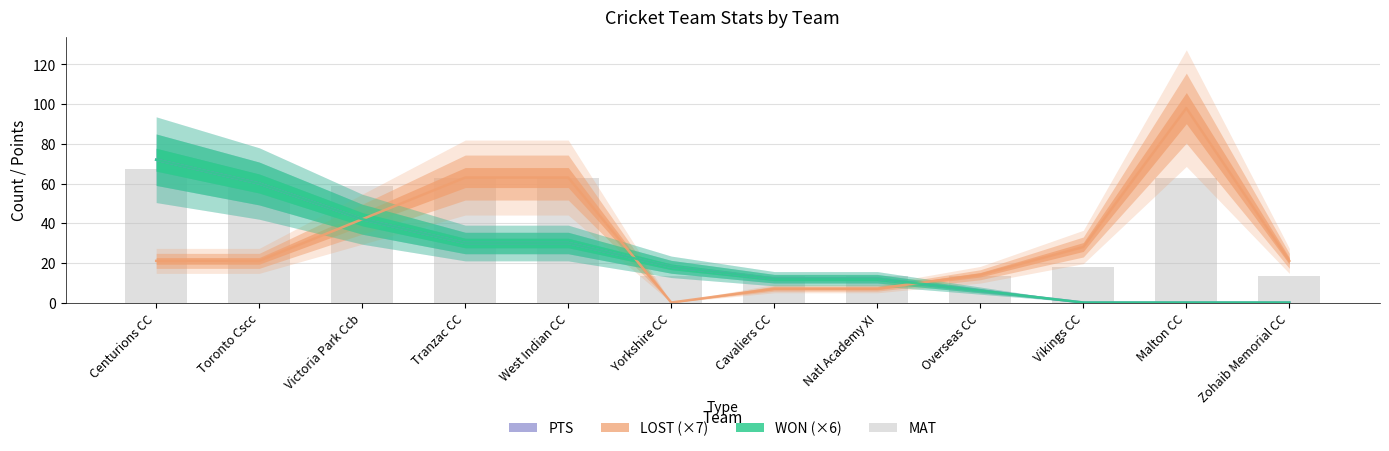

What is the sum of all values?

459.0